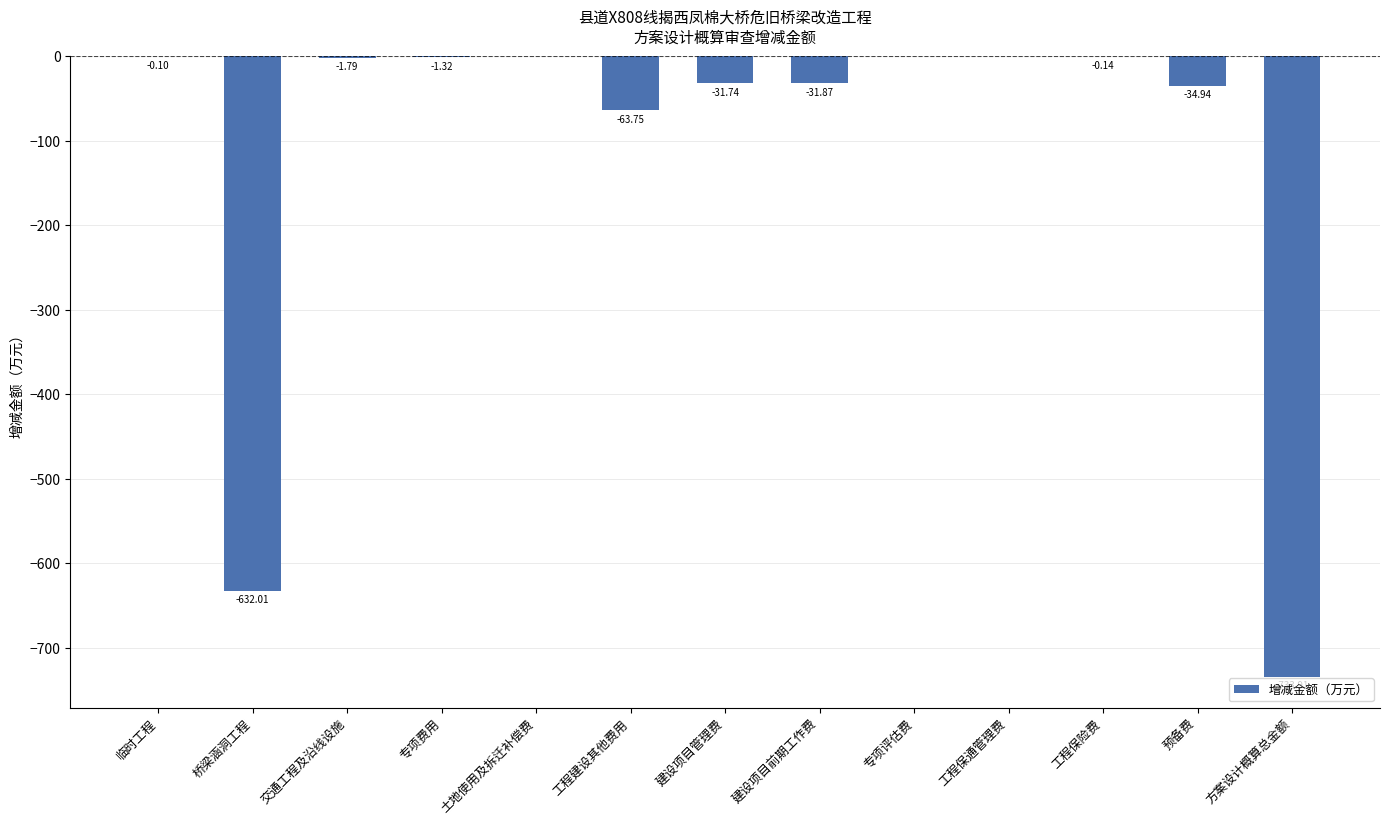

What is the sum of the values at 工程建设其他费用 and 建设项目管理费?

-95.5